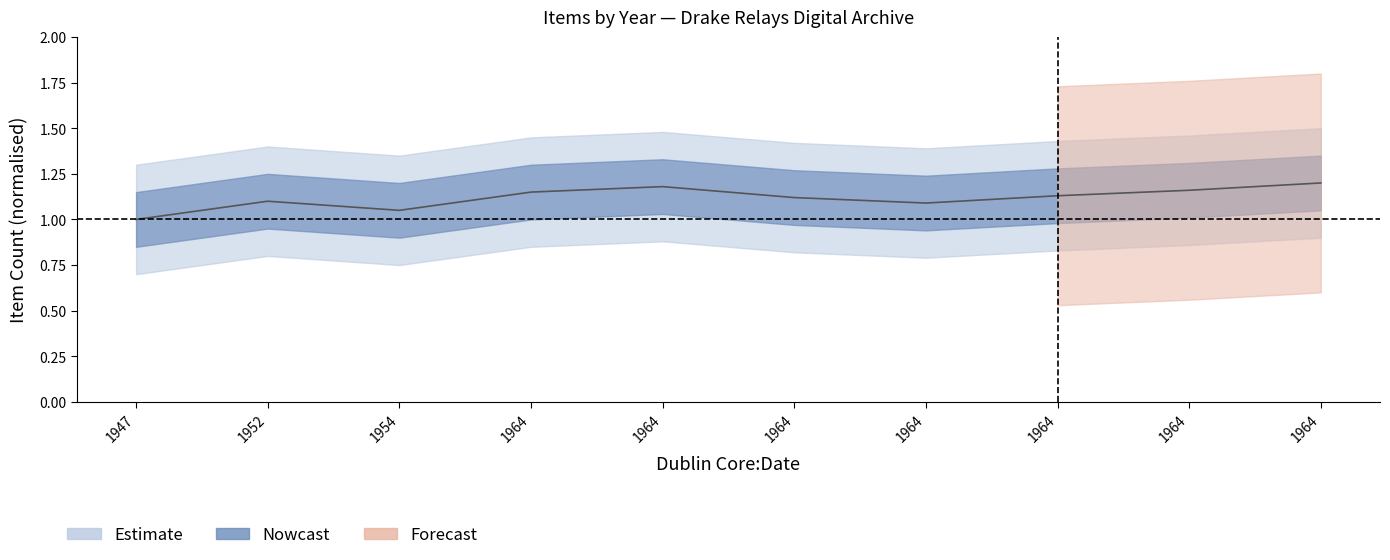

What is the sum of all Estimate_mid values?

11.2